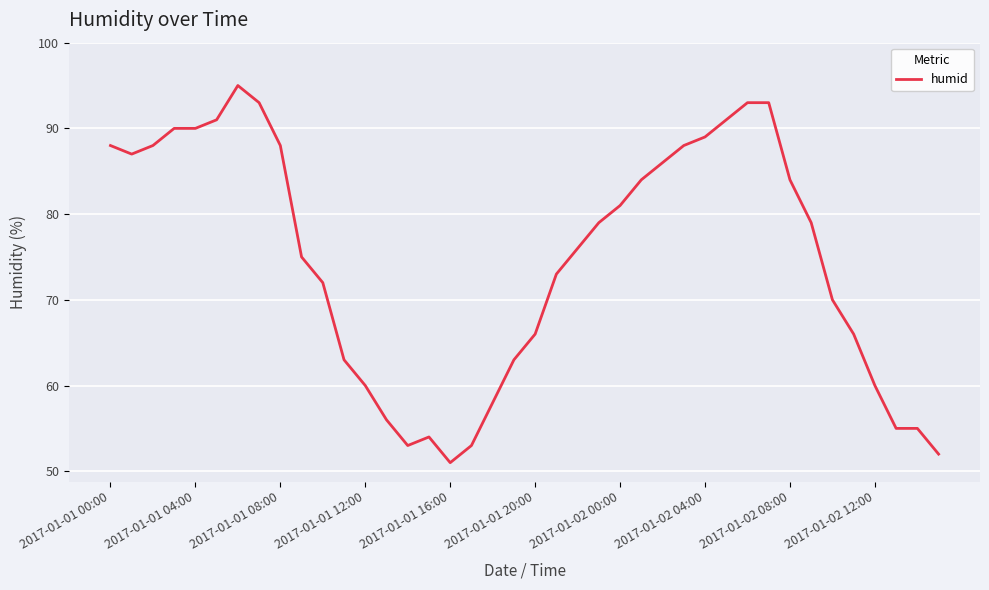

What is the greatest value displayed?

95